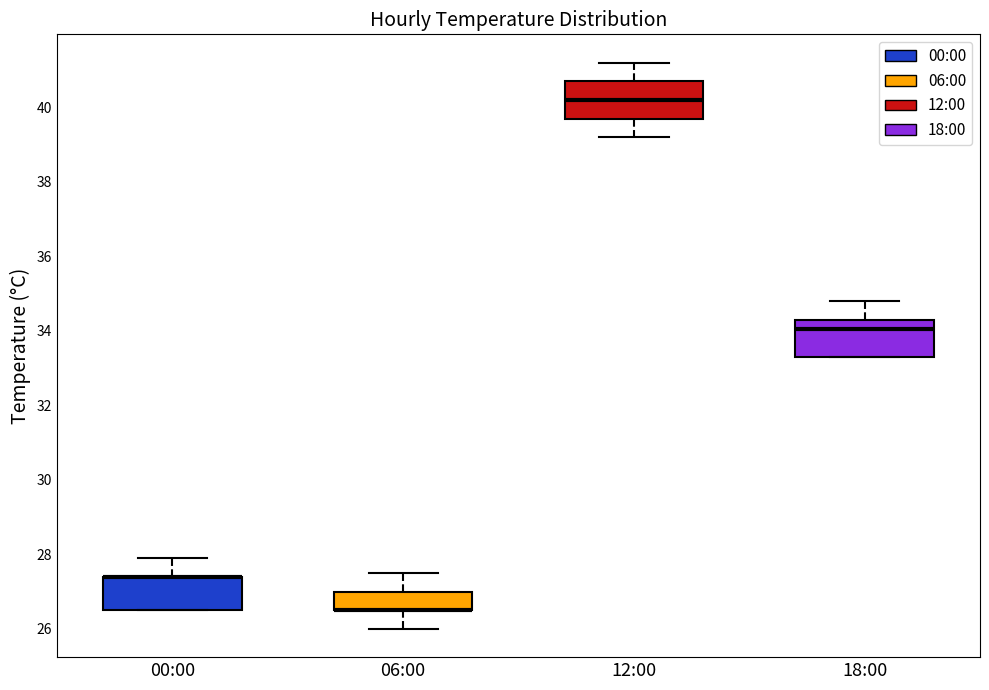

Reading left to right, transcribe this box plot: for each box, give where its median line is, the range the box spans, and where its two whiskers end, as read against the y-axis. The values are not printed on the chart, so give them approximately, as read against the axis.

00:00: median 27.4 (drawn on the box's upper edge), box 26.6 to 27.4, whiskers 26.6 to 28.0
06:00: median 26.6 (drawn on the box's lower edge), box 26.6 to 27.0, whiskers 26.0 to 27.6
12:00: median 40.2, box 39.8 to 40.8, whiskers 39.2 to 41.2
18:00: median 34.0, box 33.4 to 34.4, whiskers 33.4 to 34.8